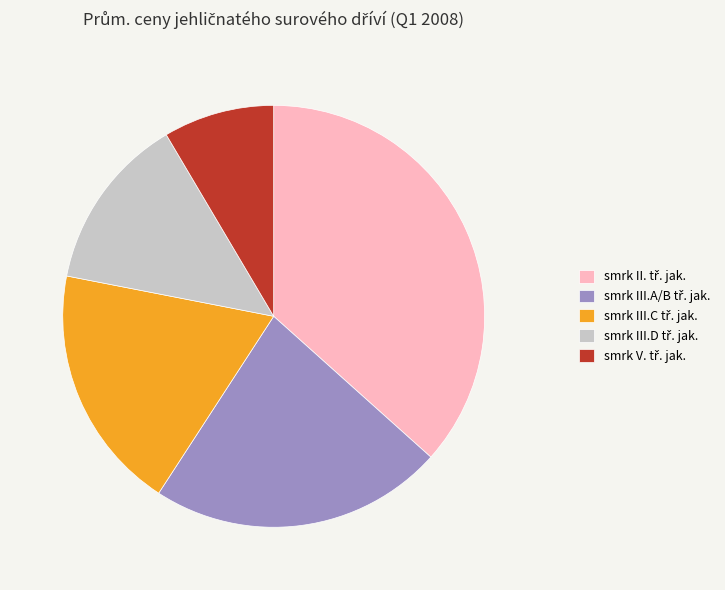

Does any single category account for the majority?

No